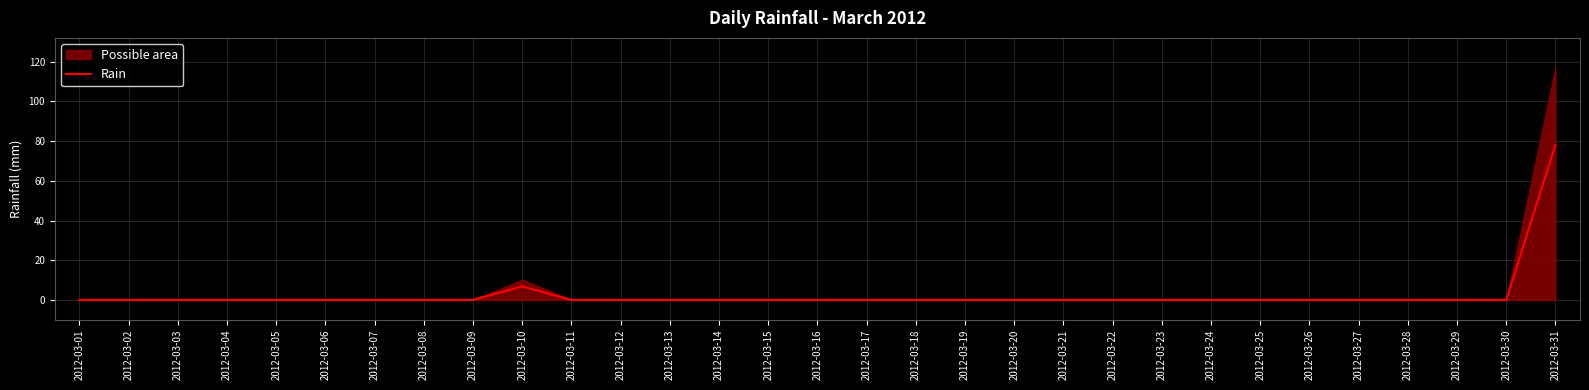

How many lines are shown in the chart?

1